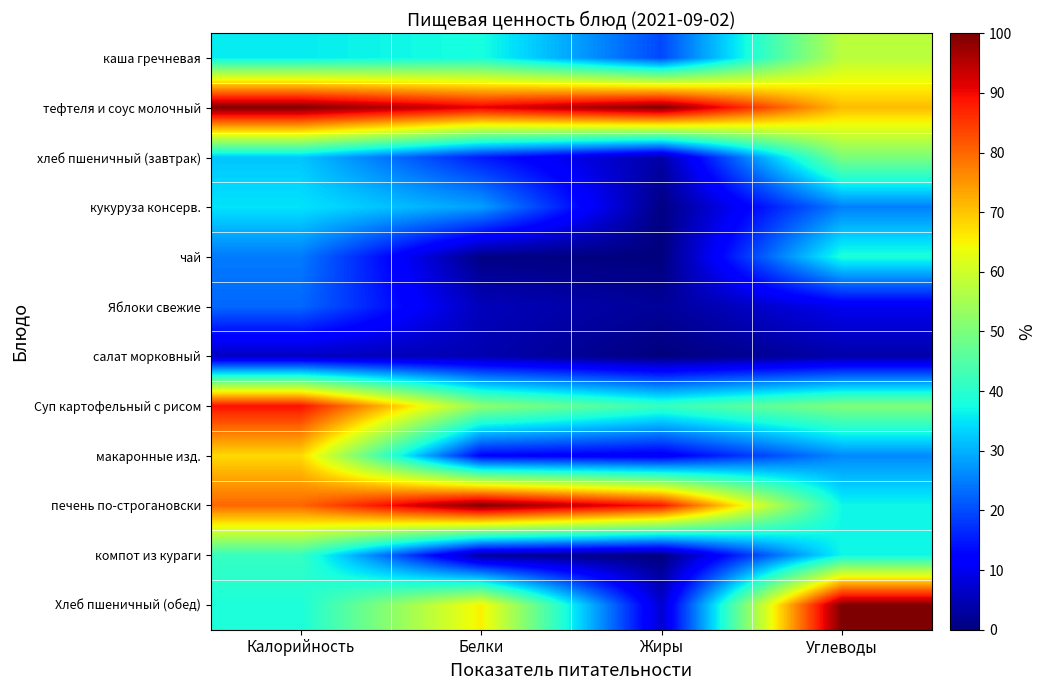

Rank the series at Жиры from lowest to highest value.

чай, салат морковный, компот из кураги, кукуруза консерв., Яблоки свежие, хлеб пшеничный (завтрак), Хлеб пшеничный (обед), макаронные изд., каша гречневая, Суп картофельный с рисом, печень по-строгановски, тефтеля и соус молочный